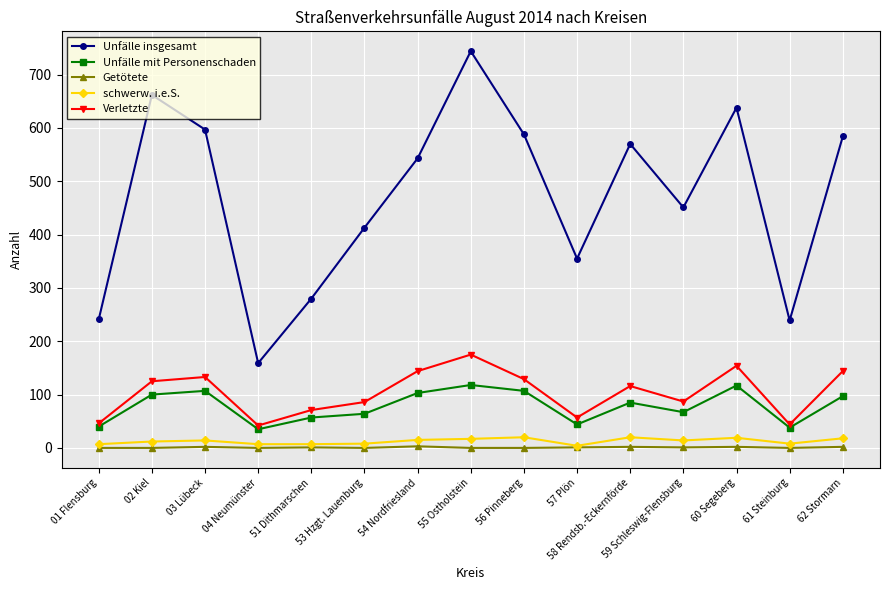

True or false: Getötete and Unfälle insgesamt intersect in this chart.

False